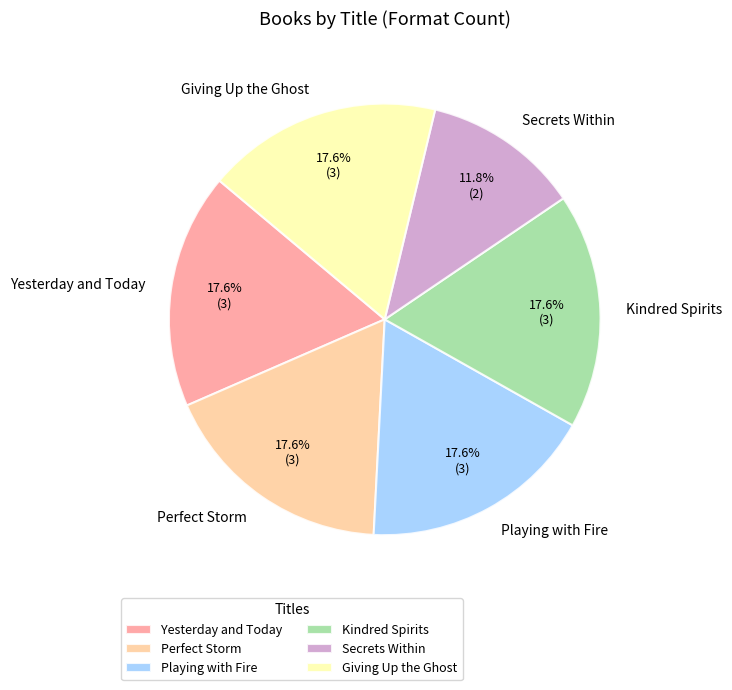

What percentage is the Secrets Within slice, to the nearest percent?

12%